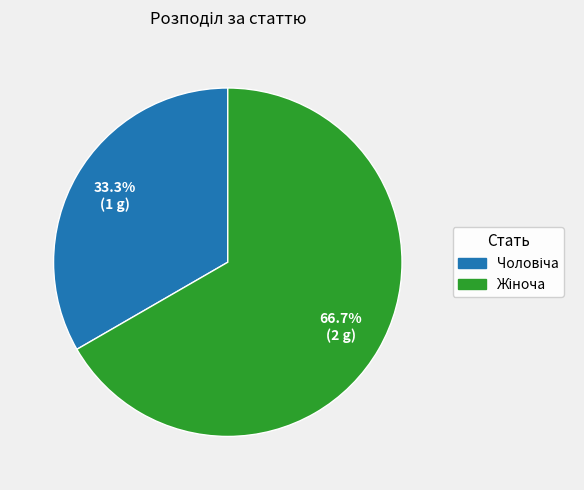

Is there any slice that represents more than half of the pie?

Yes